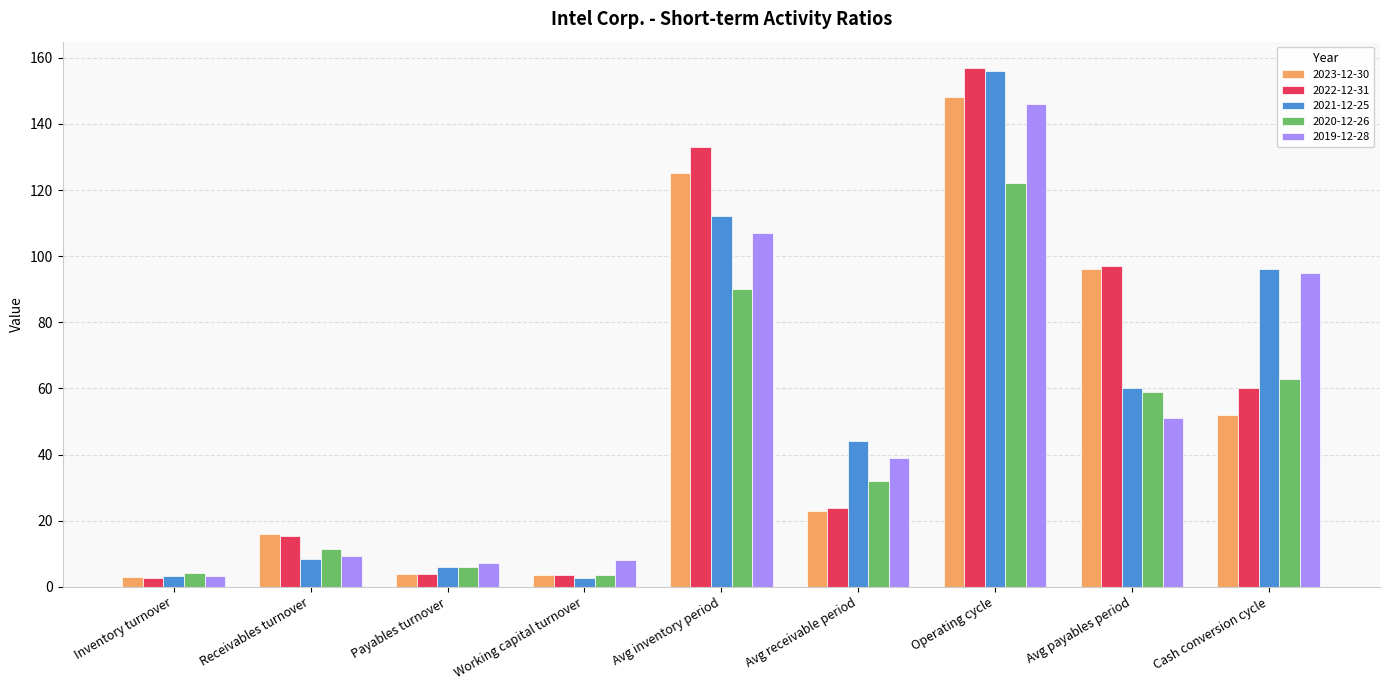

True or false: 2020-12-26 has a value of 6.1 at Payables turnover.

True